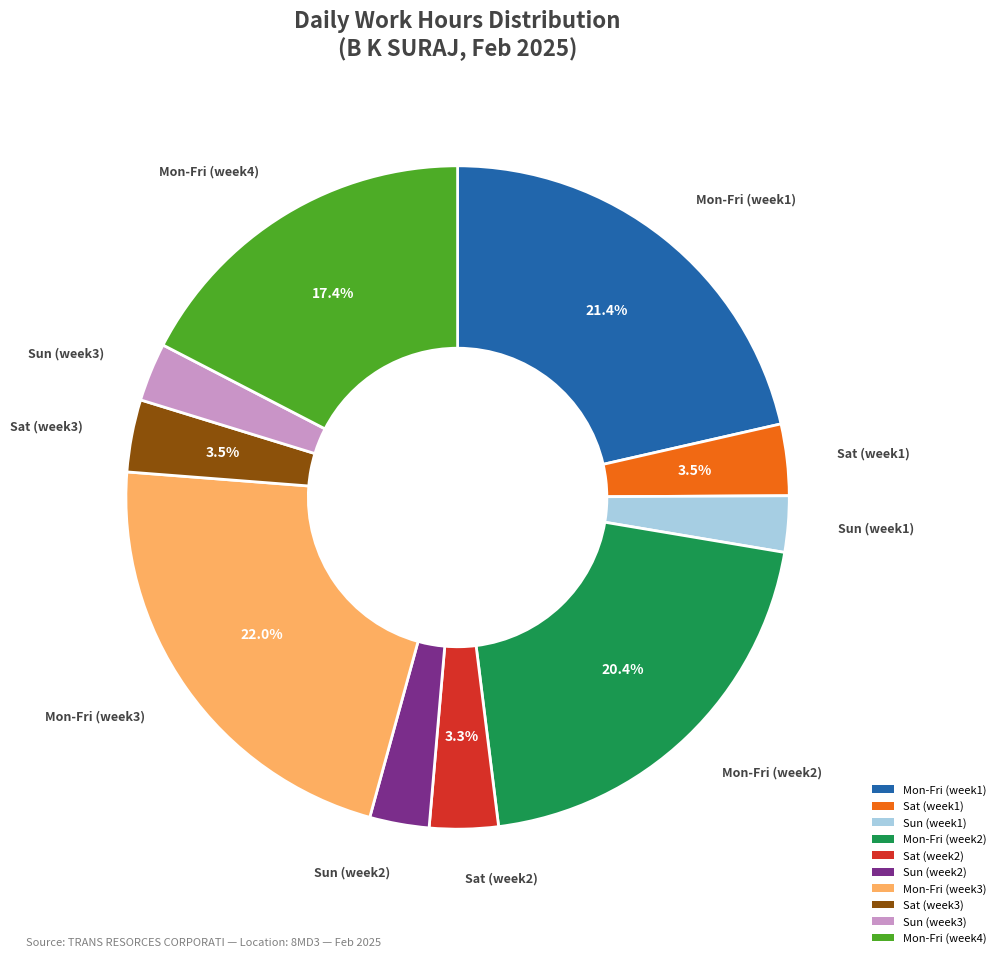

Is the sum of Sat (week3) and Sat (week1) greater than half?

No